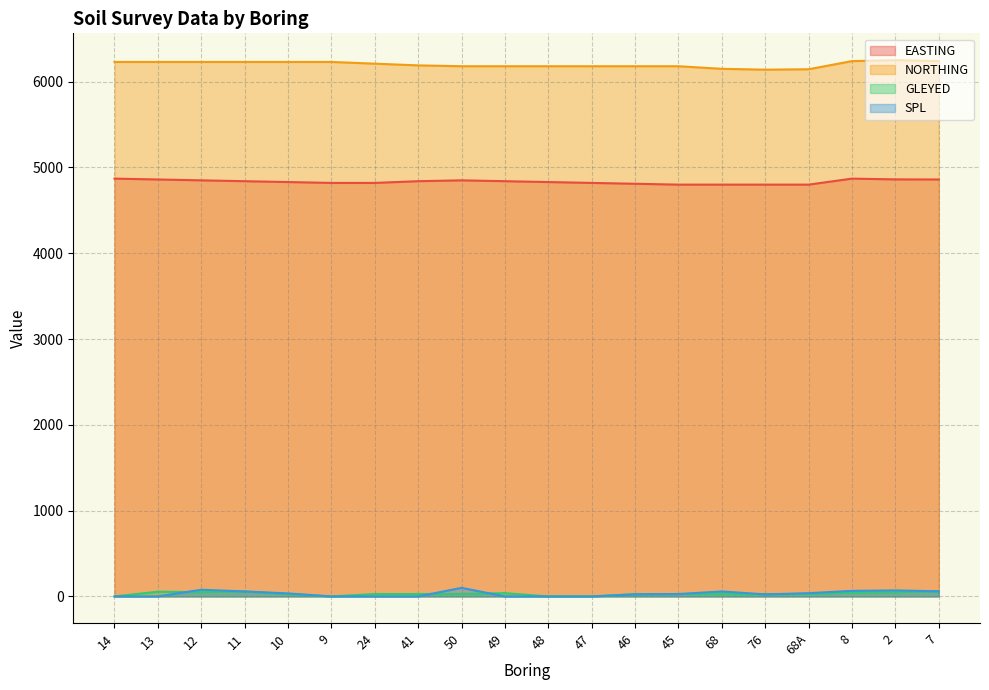

True or false: GLEYED has a value of 18 at 10.

False